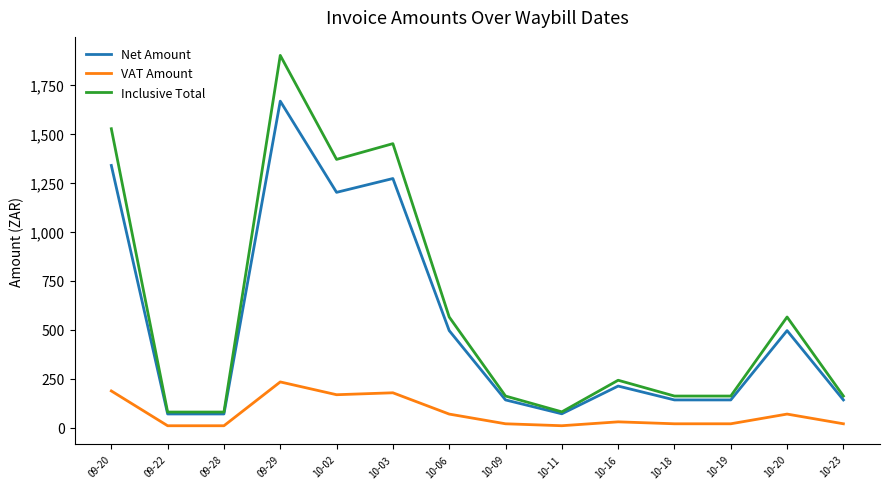

Rank the series by their maximum value, from highest to lowest.

Inclusive Total, Net Amount, VAT Amount